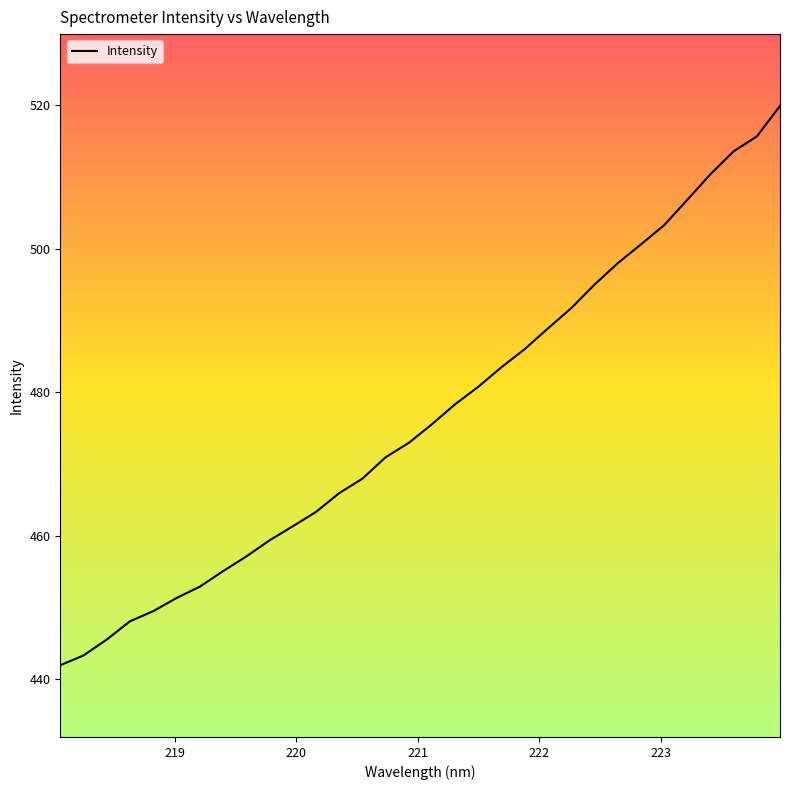

What is the difference between the maximum and minimum values?

77.9